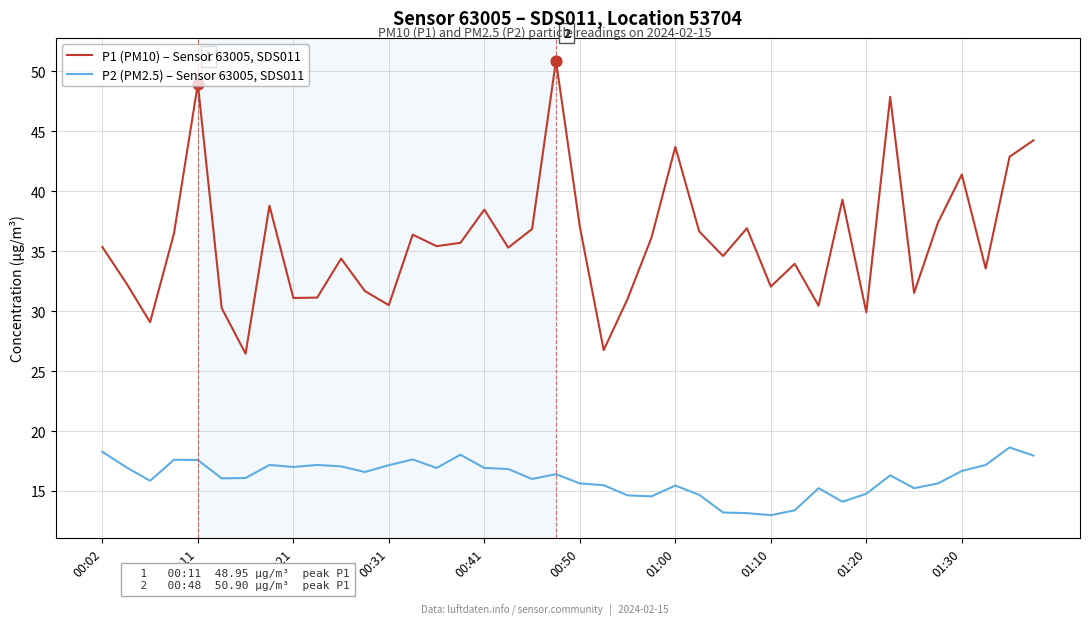

Which series has the largest total across all categories?

P1 (PM10) – Sensor 63005, SDS011